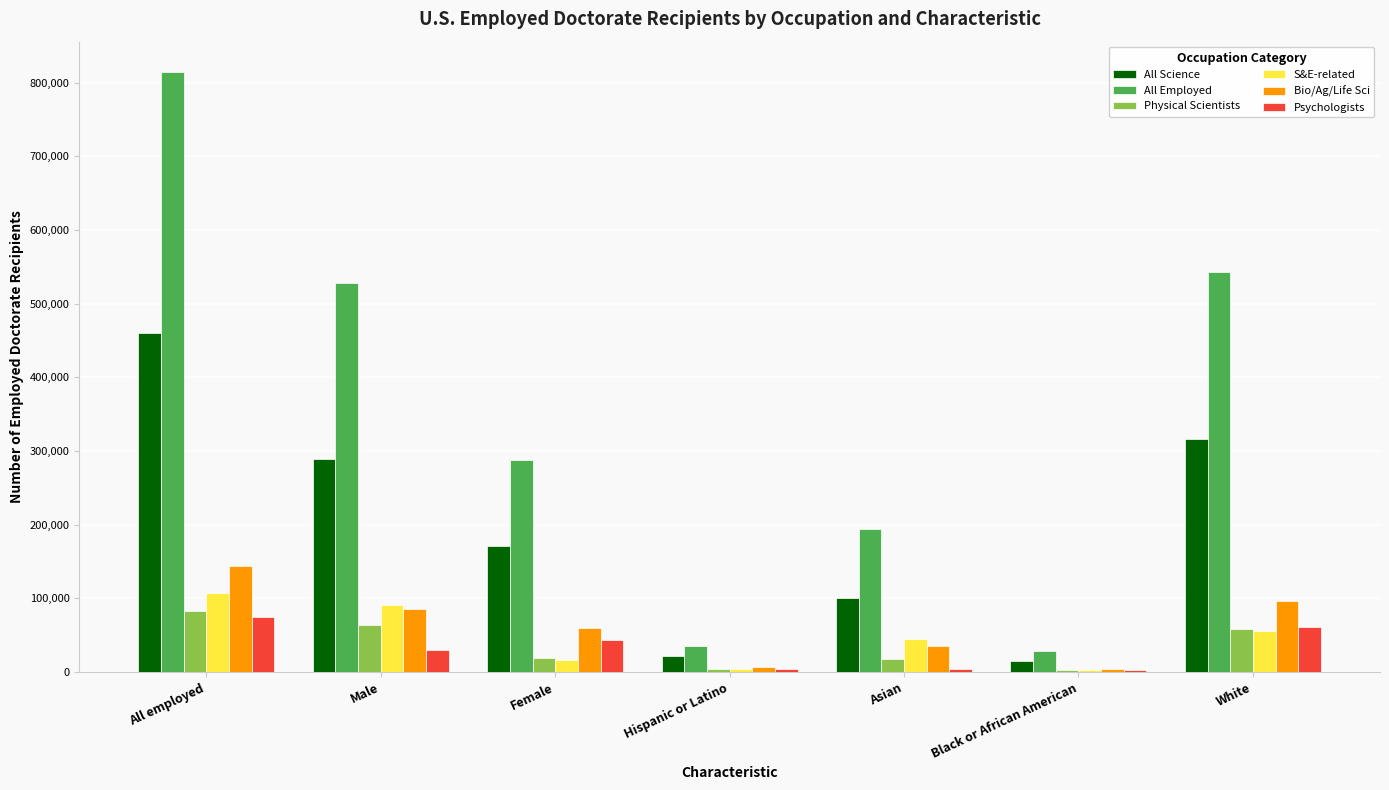

What is the highest value of the All Employed series?

815100